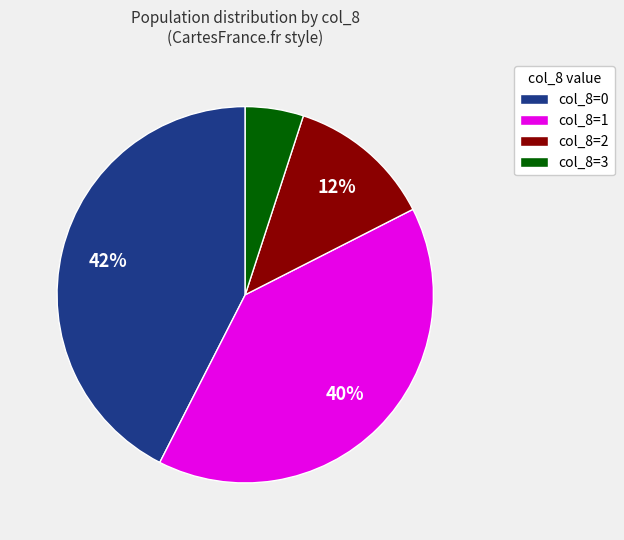

Is it true that col_8=1 is 46% of the pie?

False